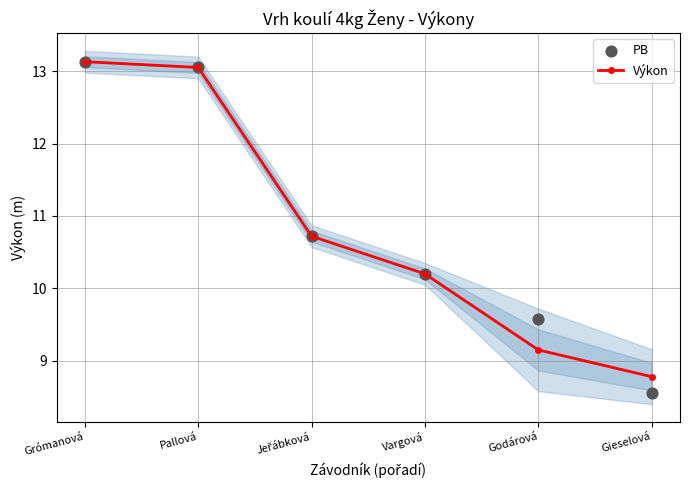

At how many categories does at least one series exceed 9?

5